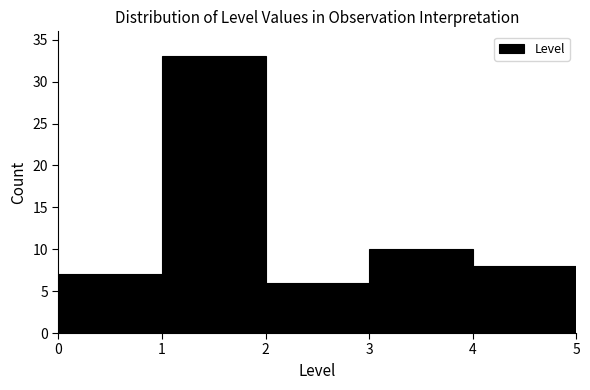

Reading left to right, transcribe this chart: for each bar, give the range it covers on the x-axis and its height. The values are not printed on the chart, so give them approximately, as read against the axis.

0 to 1: 7
1 to 2: 33
2 to 3: 6
3 to 4: 10
4 to 5: 8